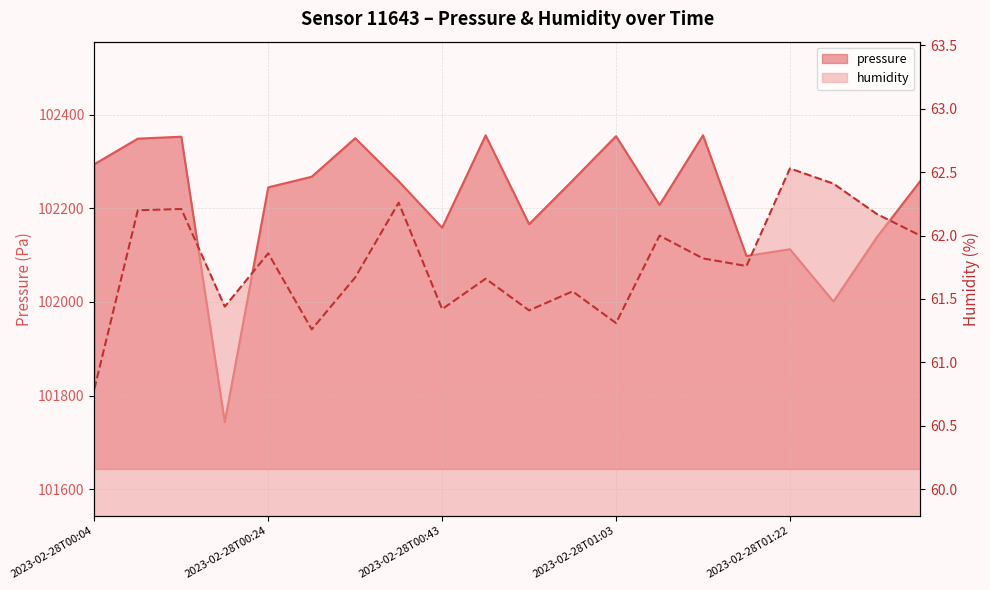

What are all the series names shown in the legend?

pressure, humidity